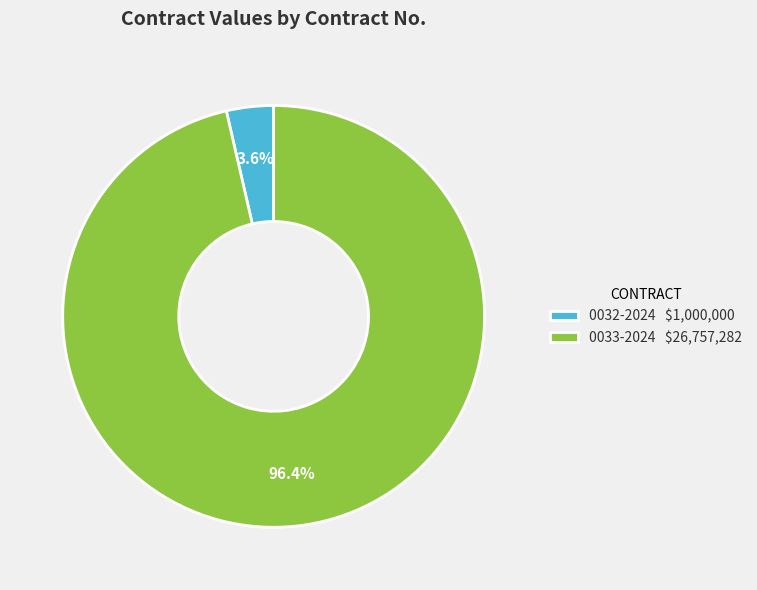

What percentage do 0032-2024 and 0033-2024 together represent?

100.0%